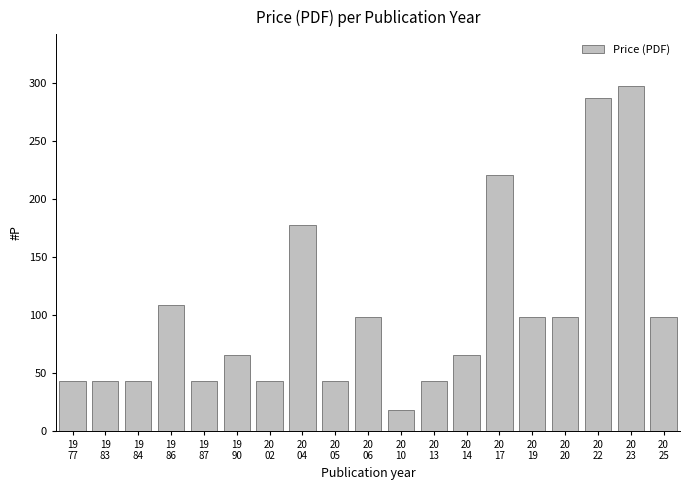

True or false: the data shows 19 at 20
13.

False